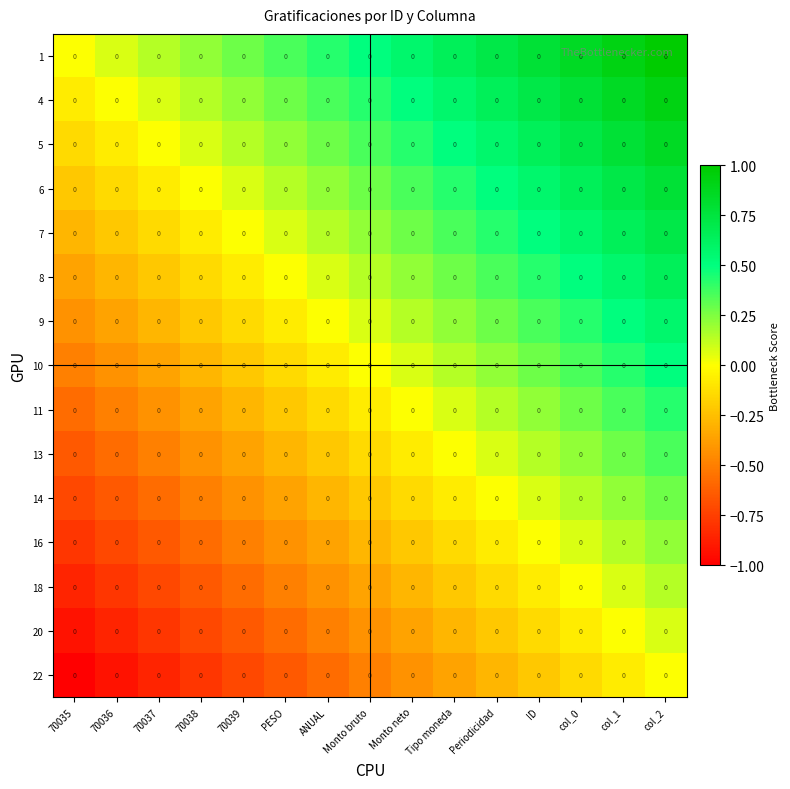

True or false: 10 has a value of 0.1 at ID.

False